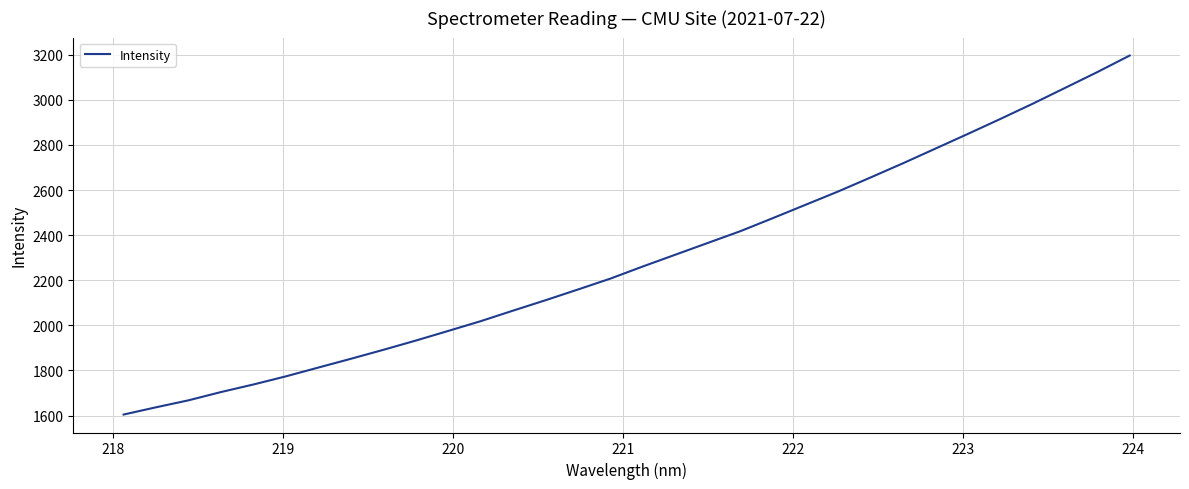

What is the greatest value displayed?

3196.1